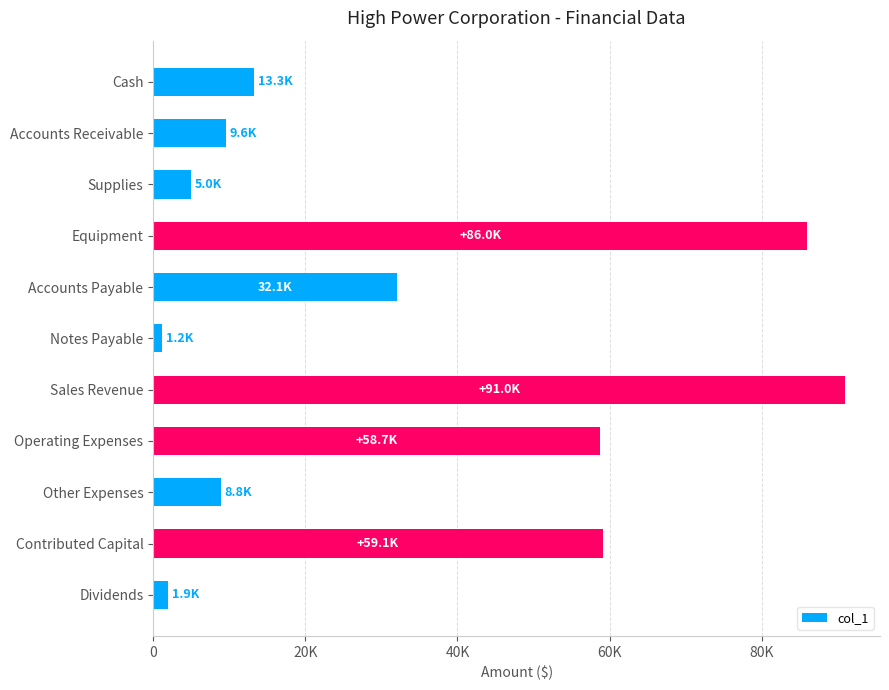

Does the chart contain any negative values?

No